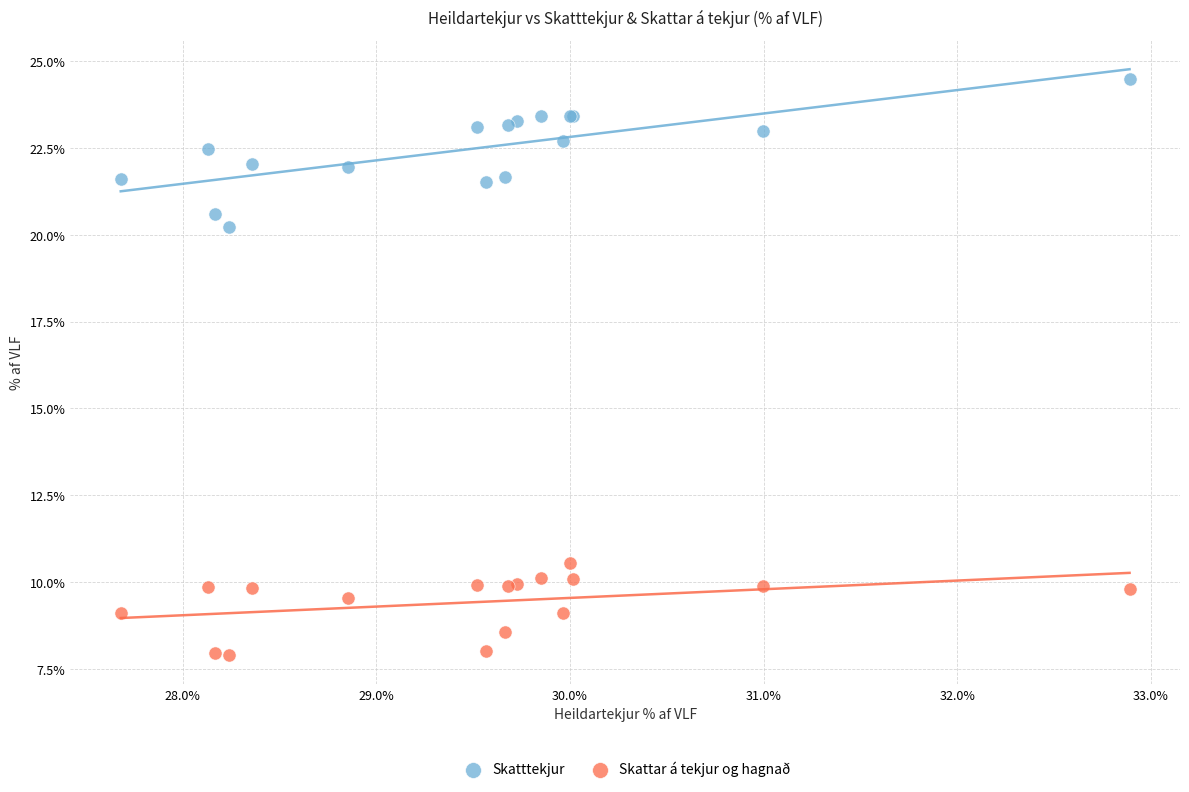

What are all the series names shown in the legend?

Skatttekjur, Skattar á tekjur og hagnað